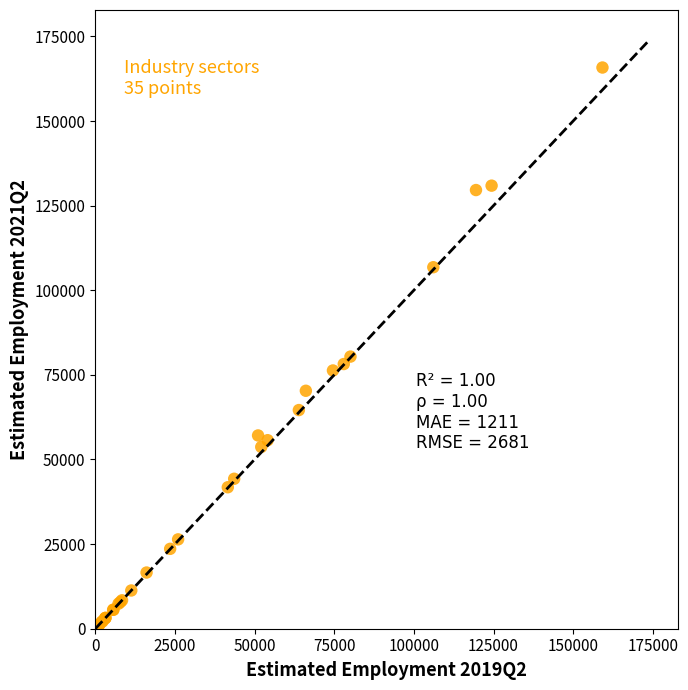

What Y value in the scatter plot is closest to 82950?

80400